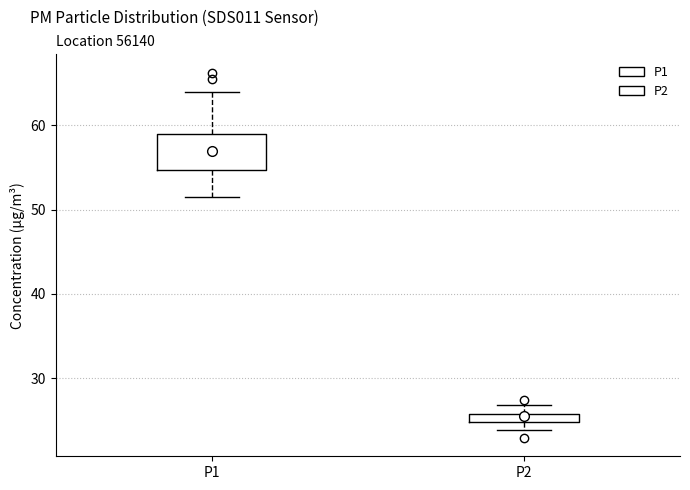

Which box has the highest median line?

P1